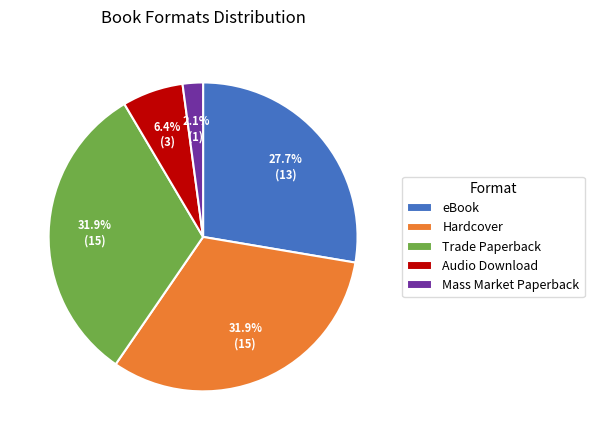

Is there a majority slice in this chart?

No